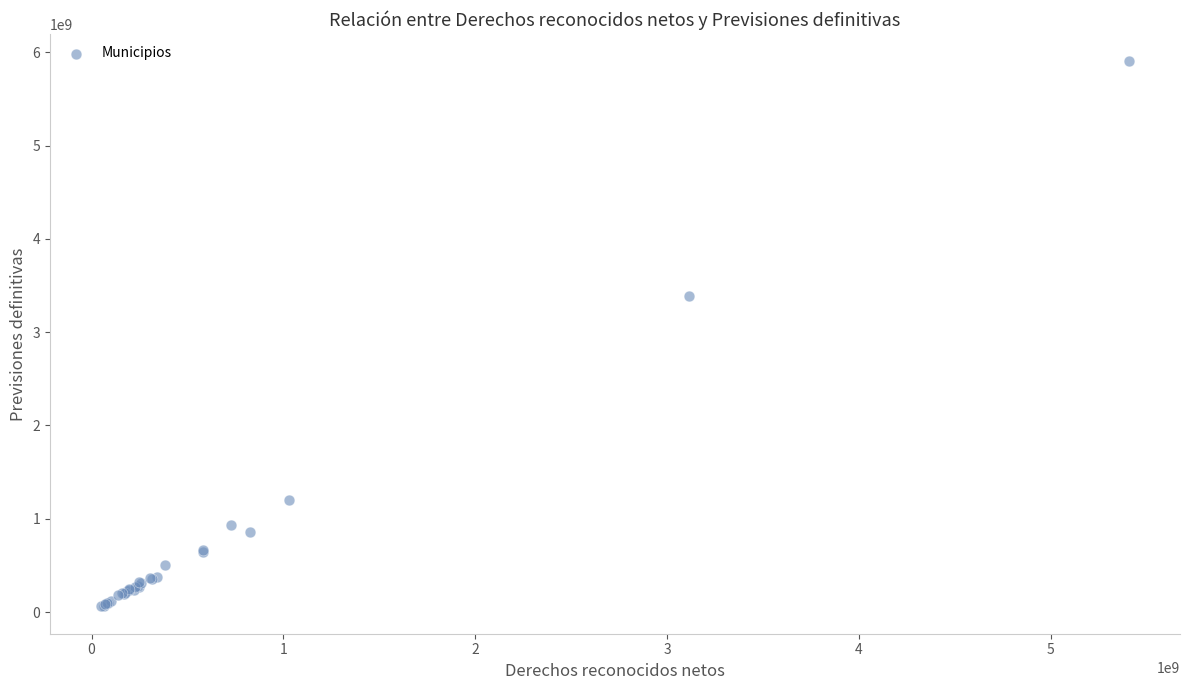

What Y value in the scatter plot is closest to 2981733951?

3387816278.5